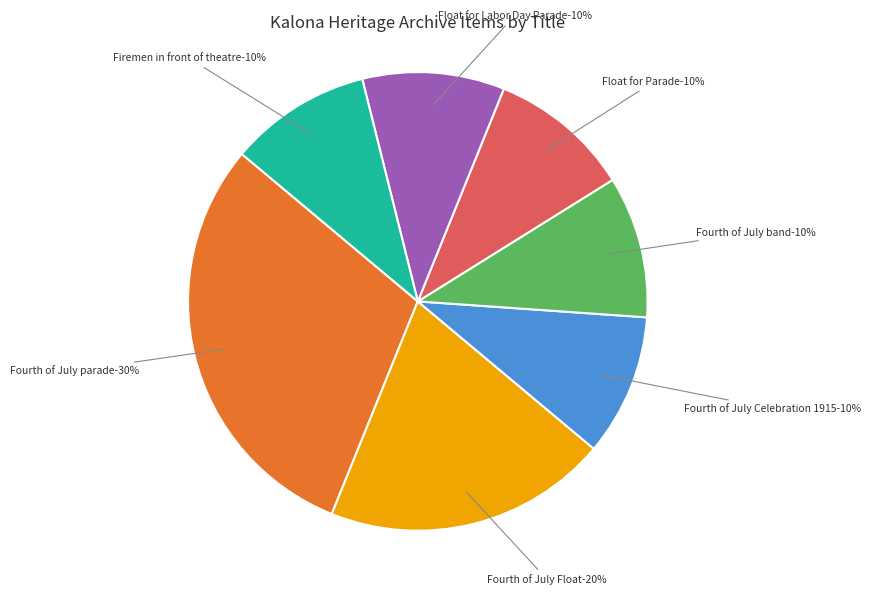

Does Firemen in front of theatre account for over 50% of the chart?

No